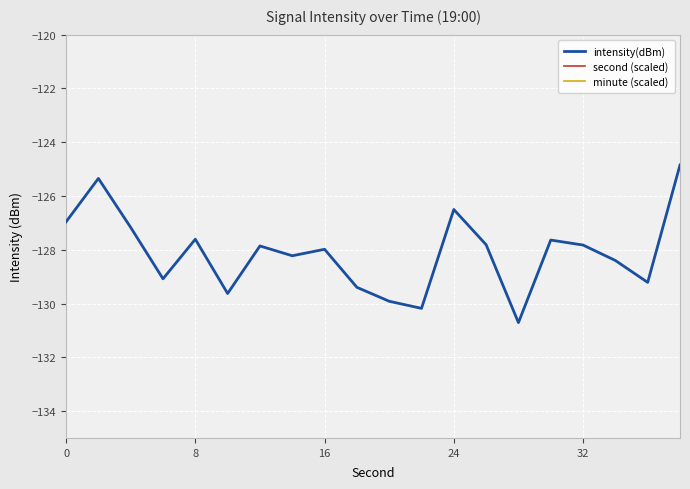

What is the difference between the second highest and minimum values in the second (scaled) series?

112.5